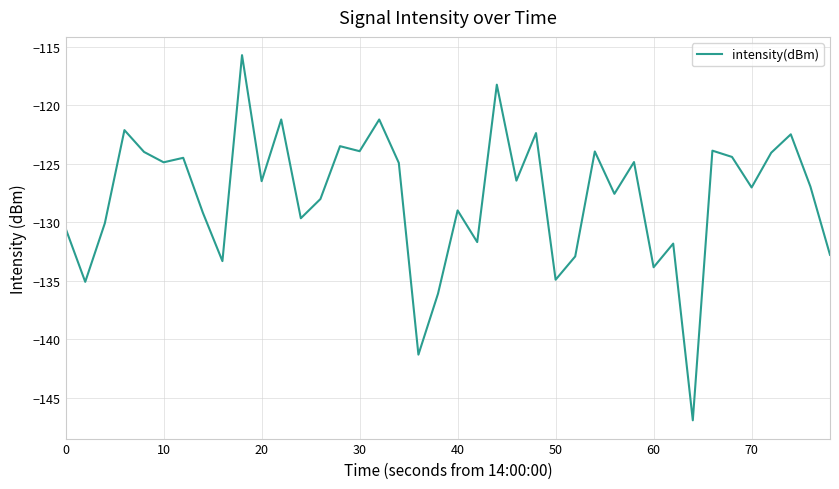

What is the minimum value shown in the chart?

-146.9